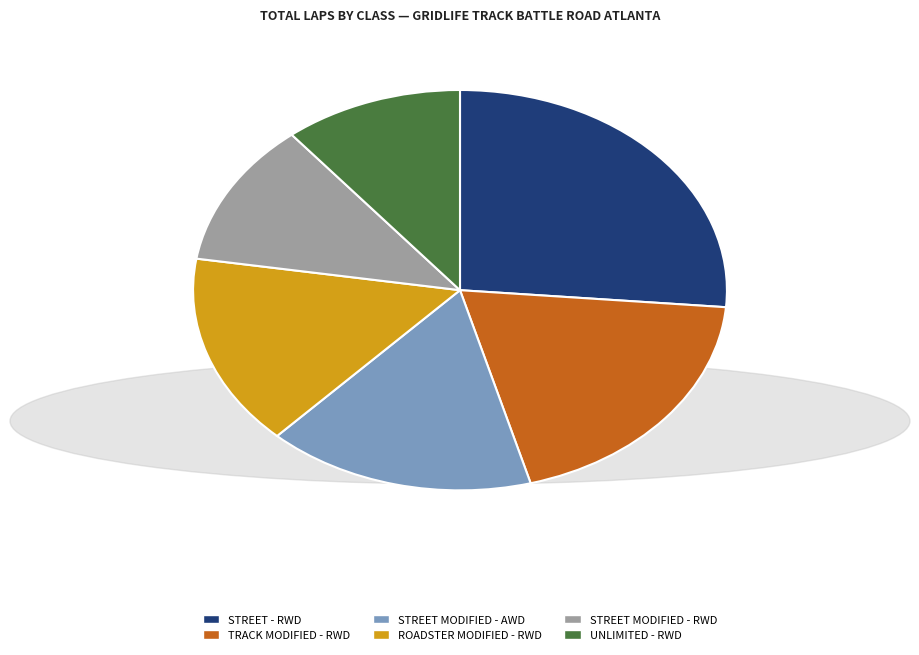

Rank the categories by value from lowest to highest.

UNLIMITED - RWD, STREET MODIFIED - RWD, ROADSTER MODIFIED - RWD, STREET MODIFIED - AWD, TRACK MODIFIED - RWD, STREET - RWD